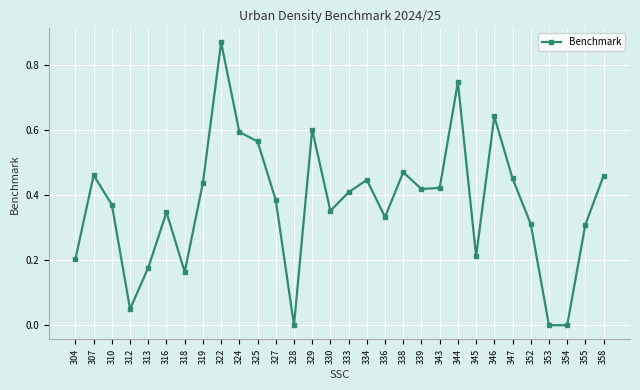

Is it true that the value at 319 is 0.4?

True